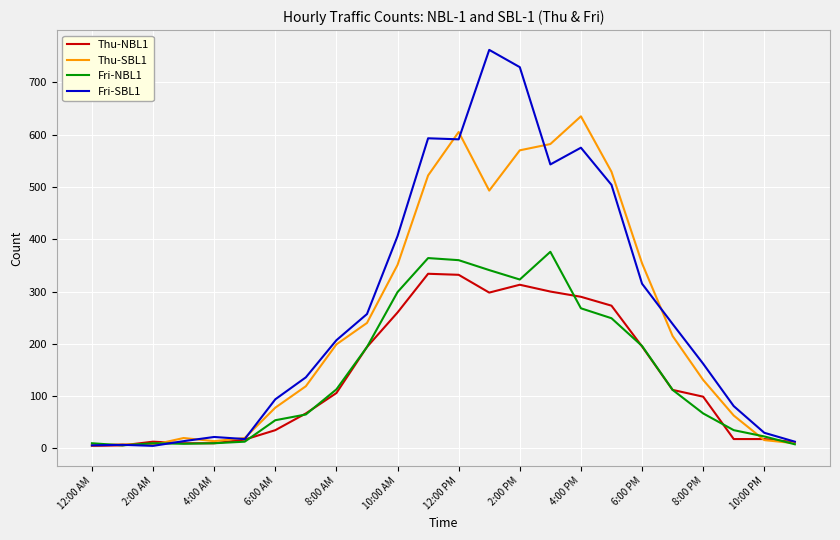

Which series has the widest spread of values?

Fri-SBL1